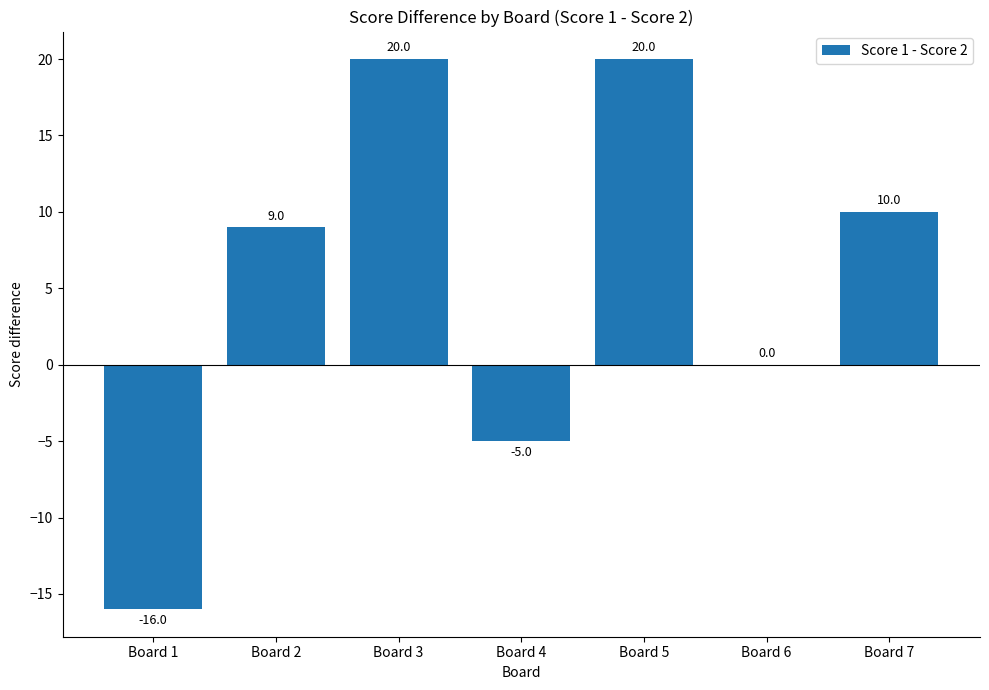

What is the maximum value shown in the chart?

20